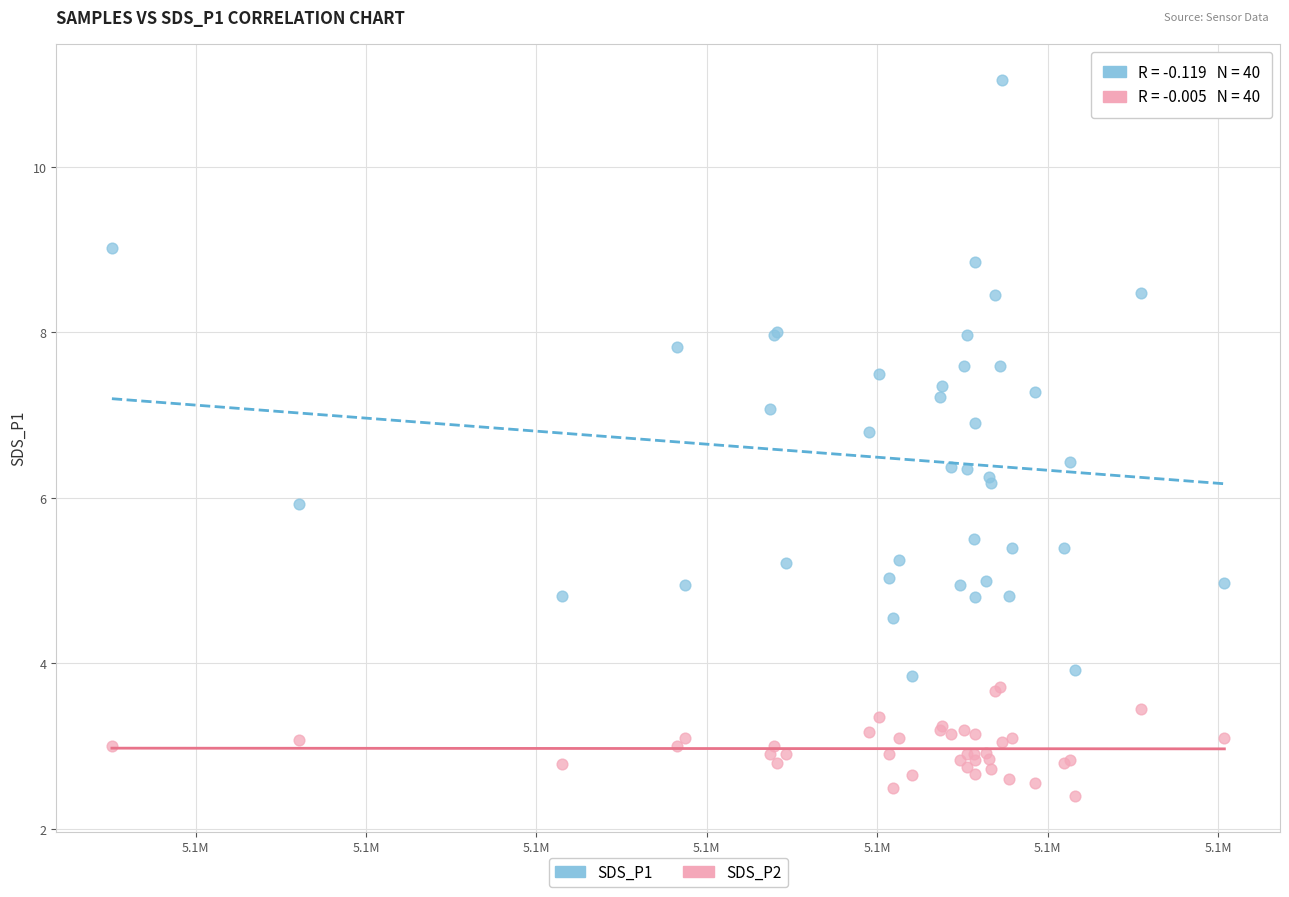

Which series contains the highest Y value?

SDS_P1